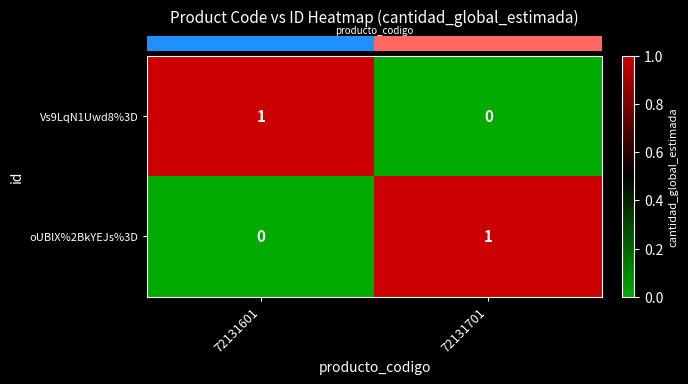

At which label is Vs9LqN1Uwd8%3D closest to 0?

72131701